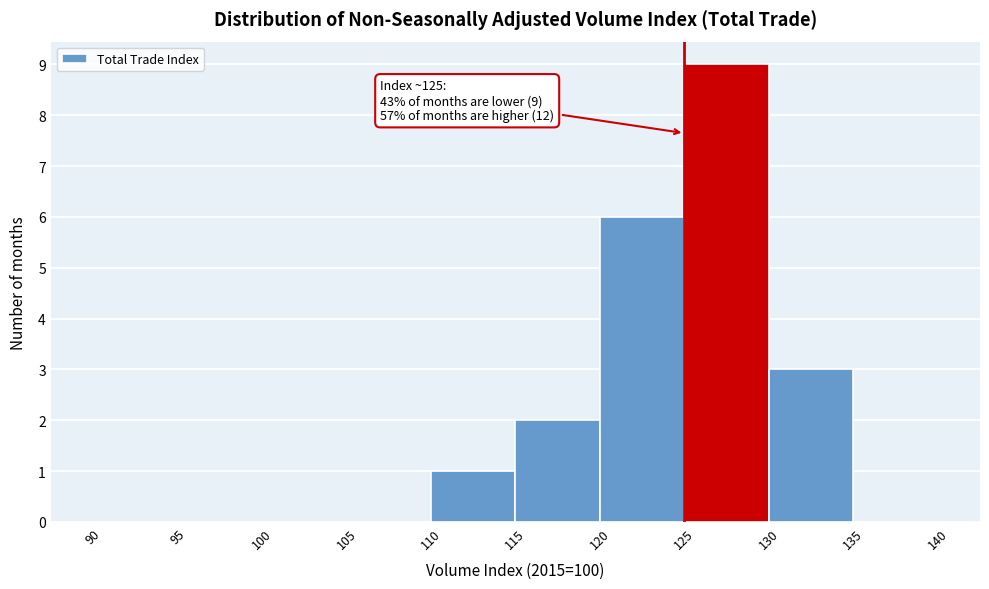

Over which range of the x-axis is the bar tallest?

125 to 130